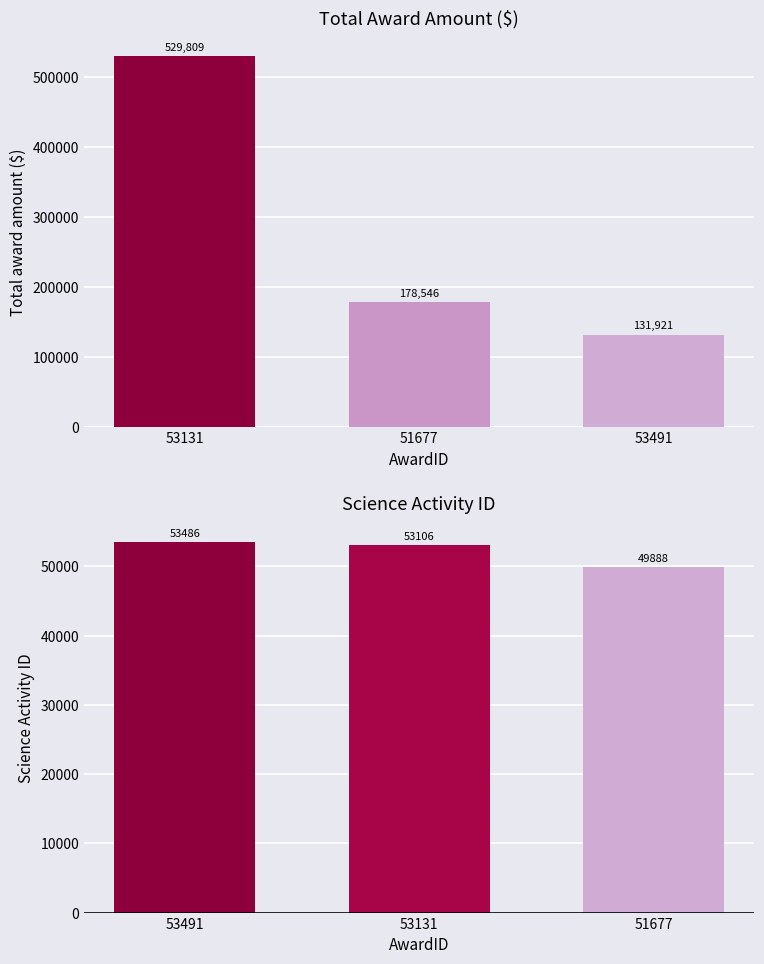

Between 53131 and 51677, which series saw the biggest shift?

Total award amount ($)